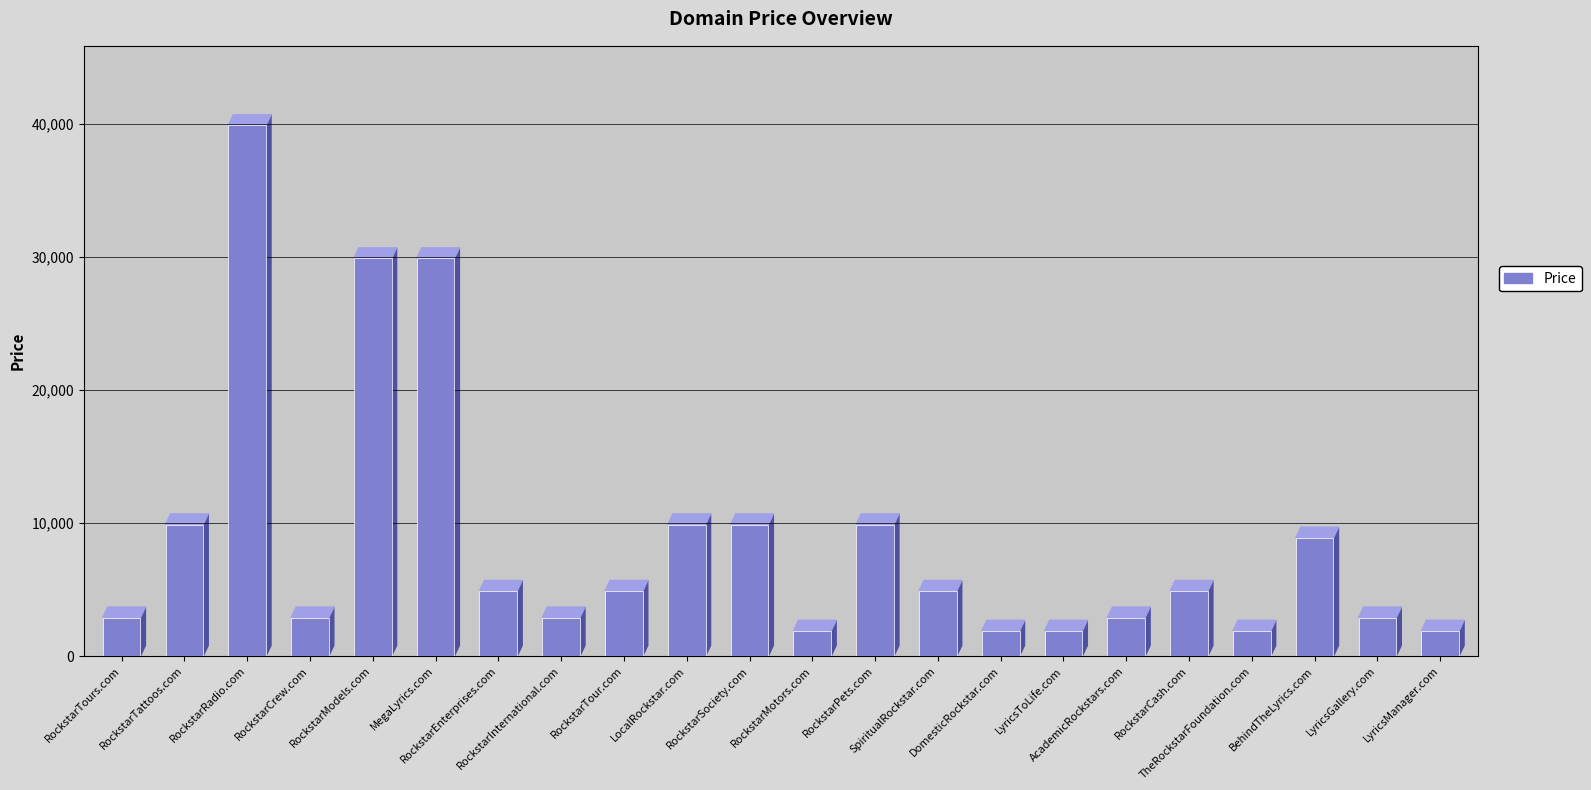

Read the value at RockstarTour.com.

4888